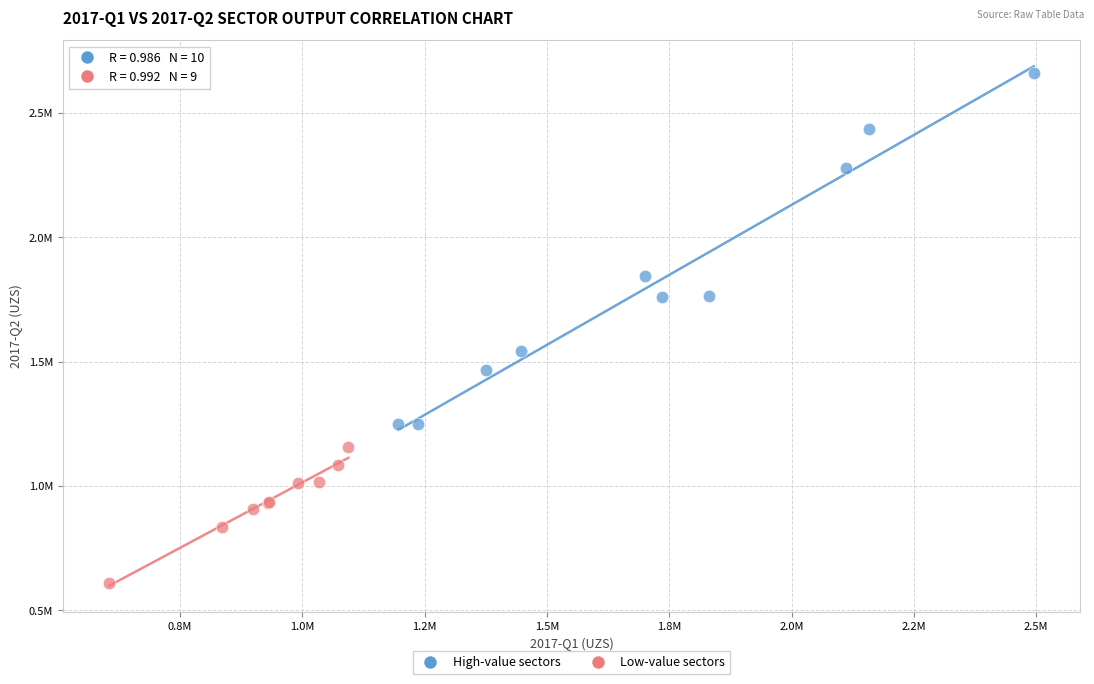

Which series has the largest Y range (max minus min)?

High-value sectors